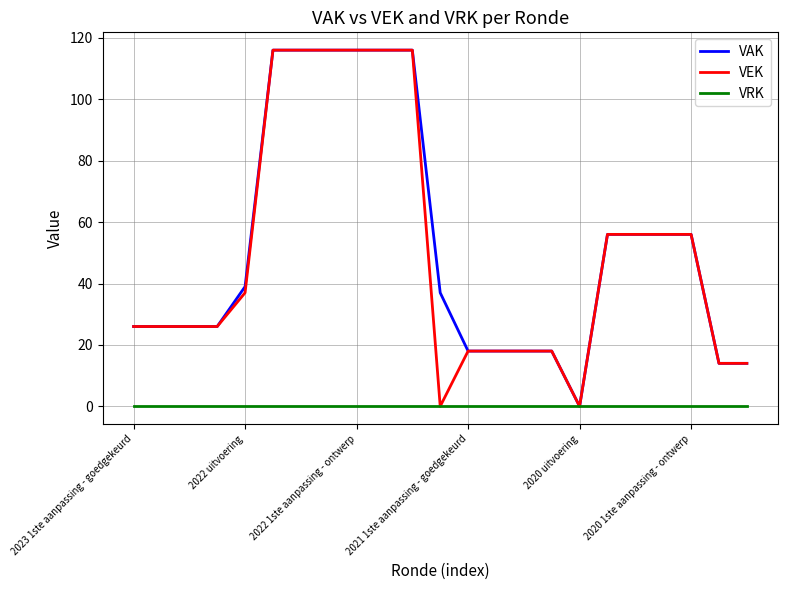

Which series has the widest spread of values?

VAK